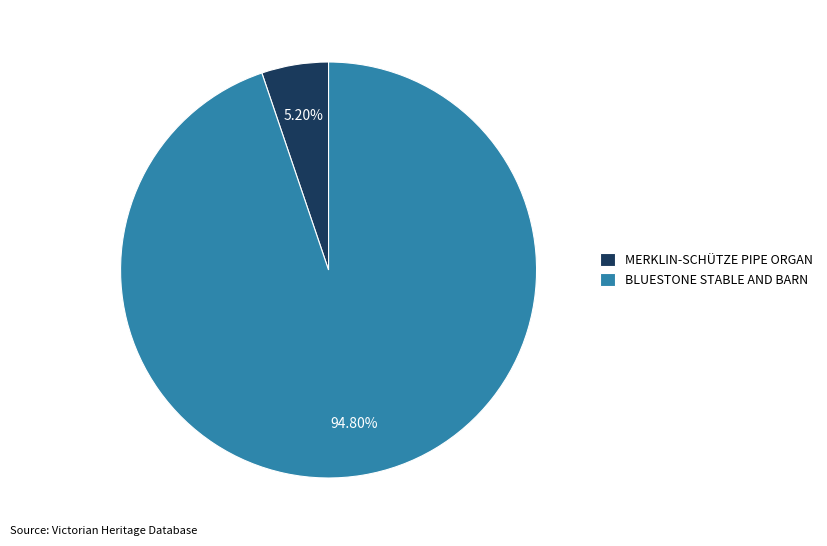

Which has a higher value, MERKLIN-SCHÜTZE PIPE ORGAN or BLUESTONE STABLE AND BARN?

BLUESTONE STABLE AND BARN